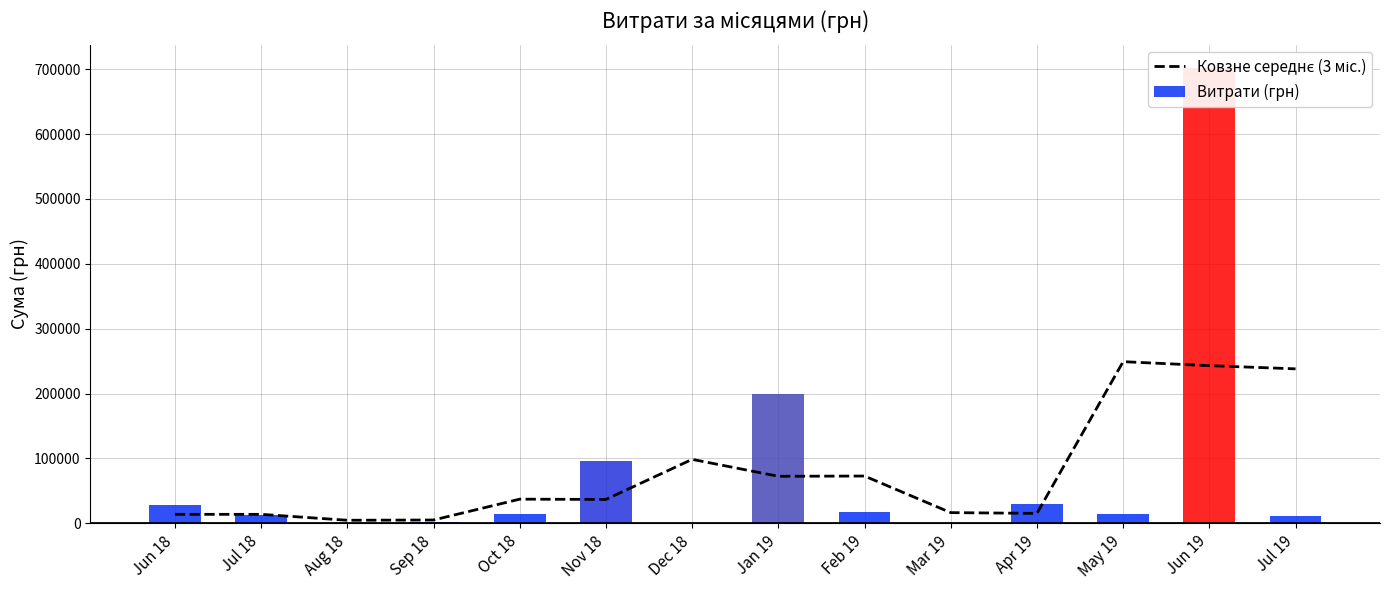

Reading left to right, transcribe all the data shown in this chart.

13886.0	13886.0	4755.3	5141.6	37276.1	36836.1	98624.6	72525.9	72915.5	16510.8	15375.5	249170.5	243018.5	238117.9